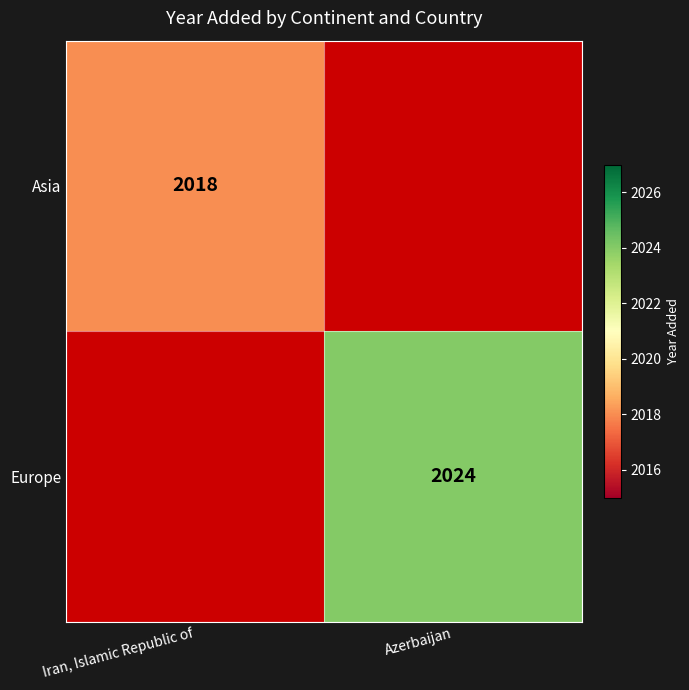

Is it true that Europe equals 3029 at Azerbaijan?

False